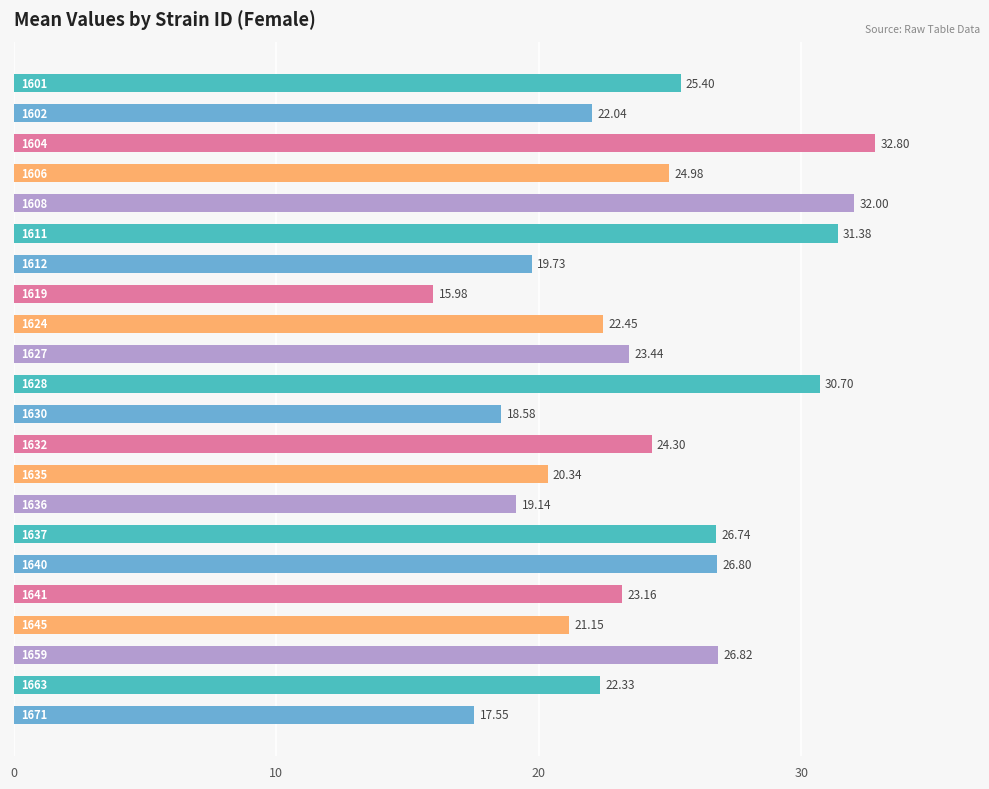

What is the average value?

24.0